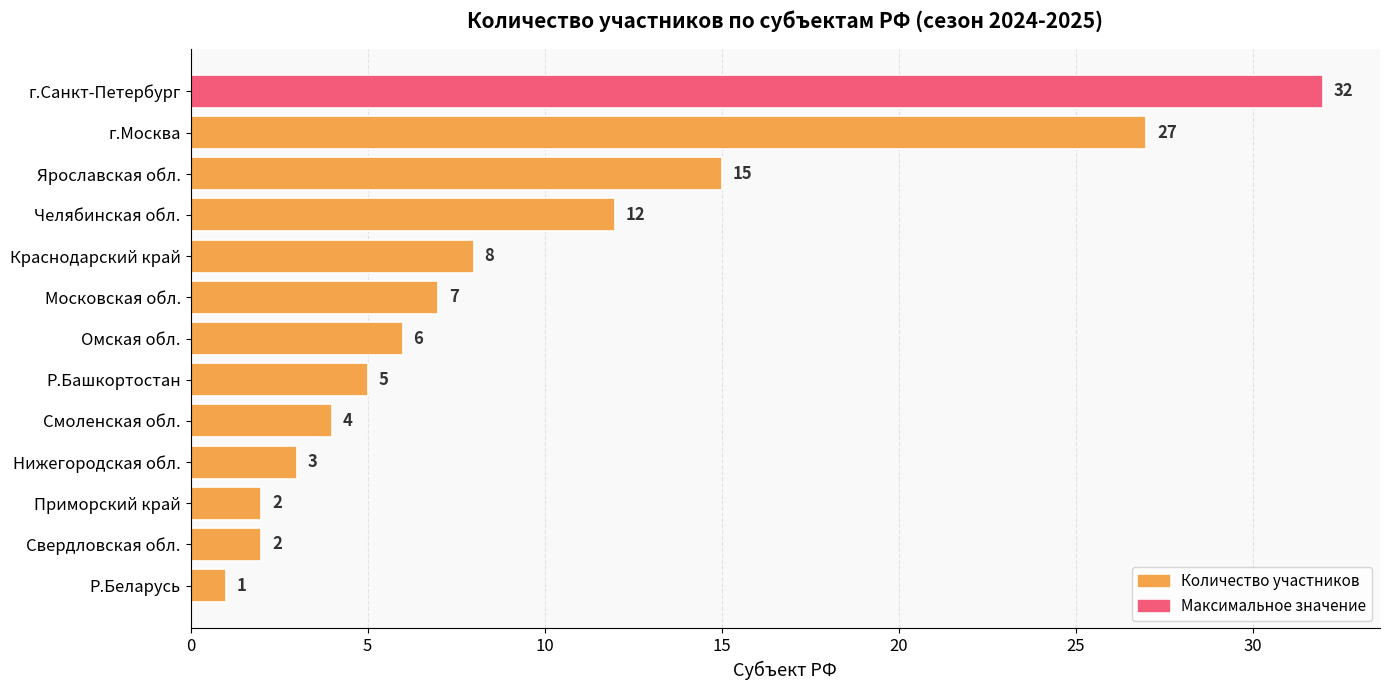

Reading bottom to top, list all the values displayed in this chart.

Р.Беларусь=1	Свердловская обл.=2	Приморский край=2	Нижегородская обл.=3	Смоленская обл.=4	Р.Башкортостан=5	Омская обл.=6	Московская обл.=7	Краснодарский край=8	Челябинская обл.=12	Ярославская обл.=15	г.Москва=27	г.Санкт-Петербург=32